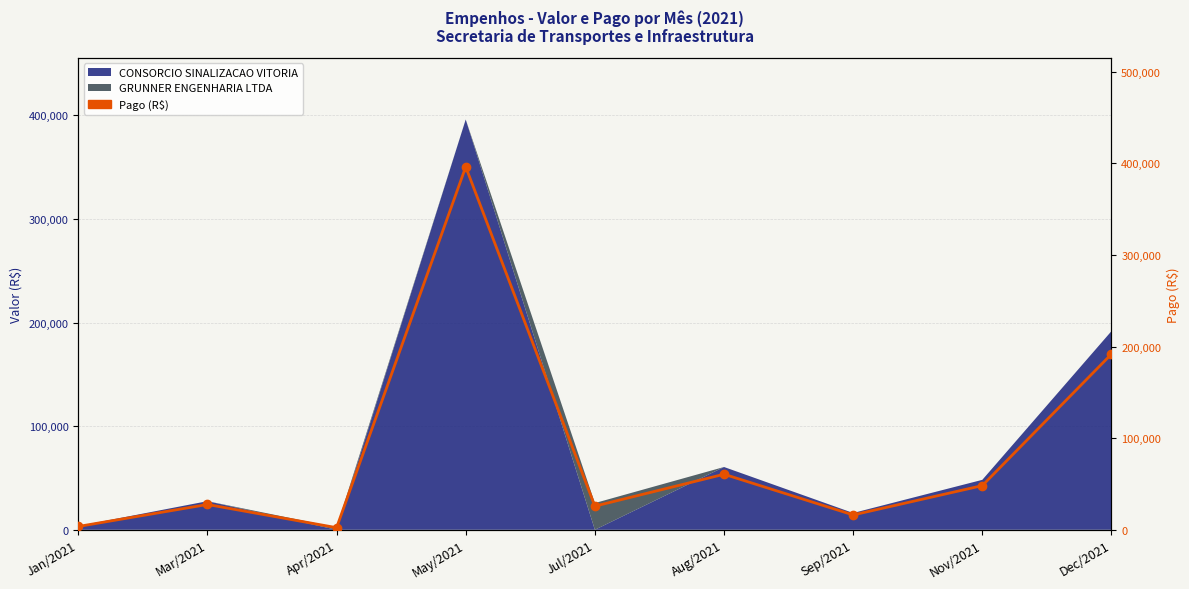

What is the difference between the second highest and minimum values?

189450.7